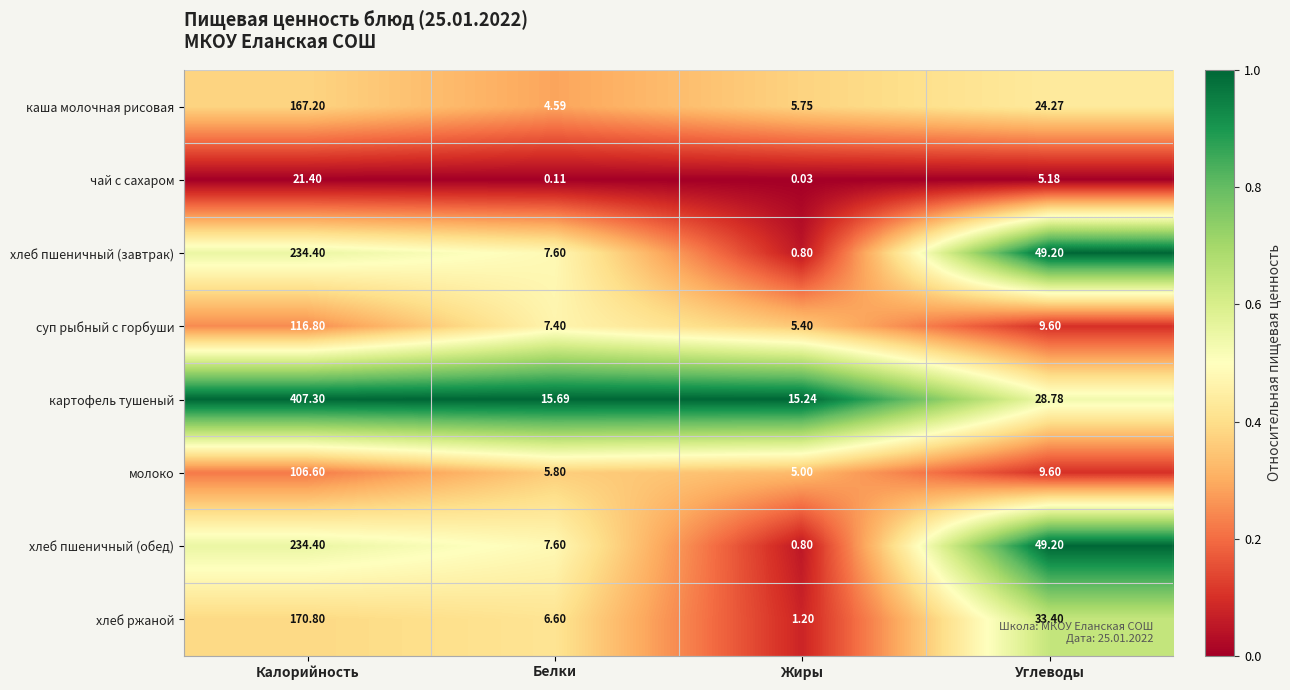

Rank the categories by каша молочная рисовая value from highest to lowest.

Калорийность, Углеводы, Жиры, Белки